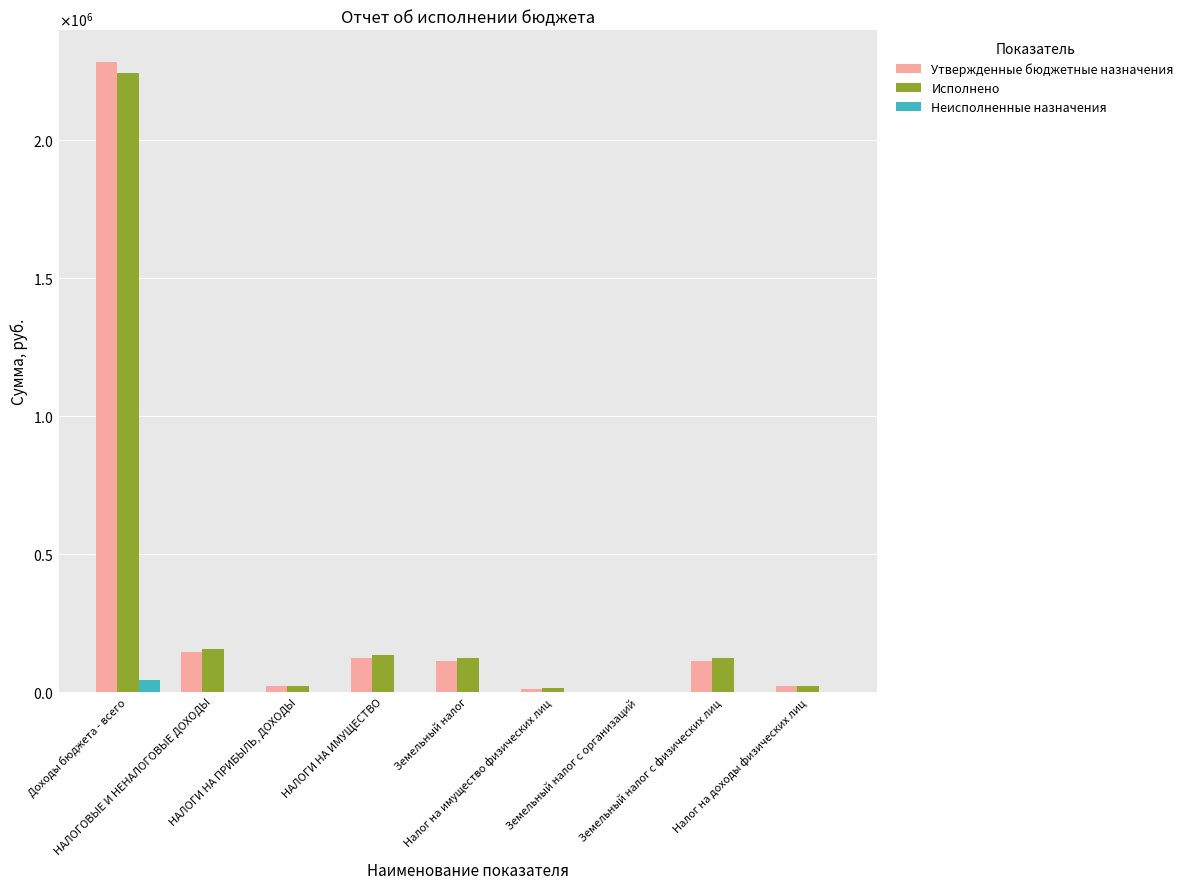

Does the chart contain stacked bars?

No